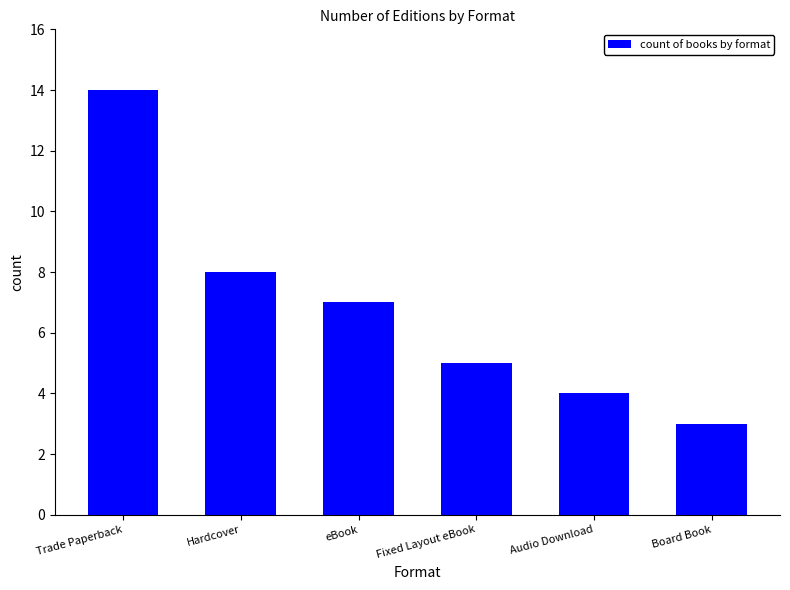

How many bars are there in total?

6